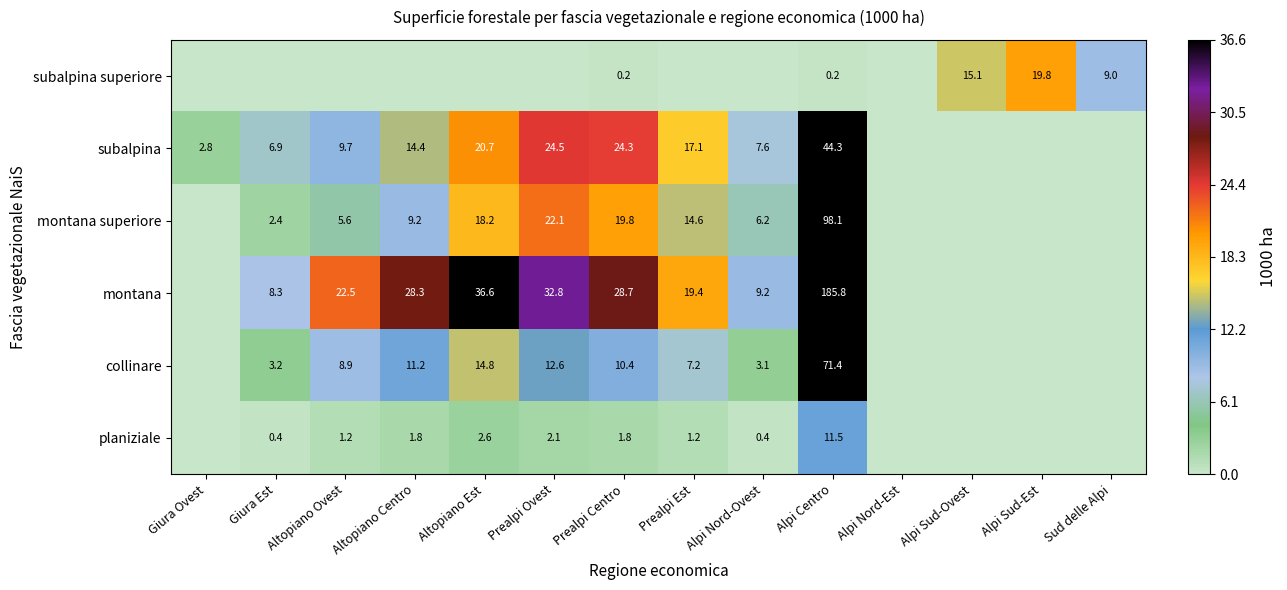

The subalpina series shows 6.7 at Prealpi Est. True or false?

False